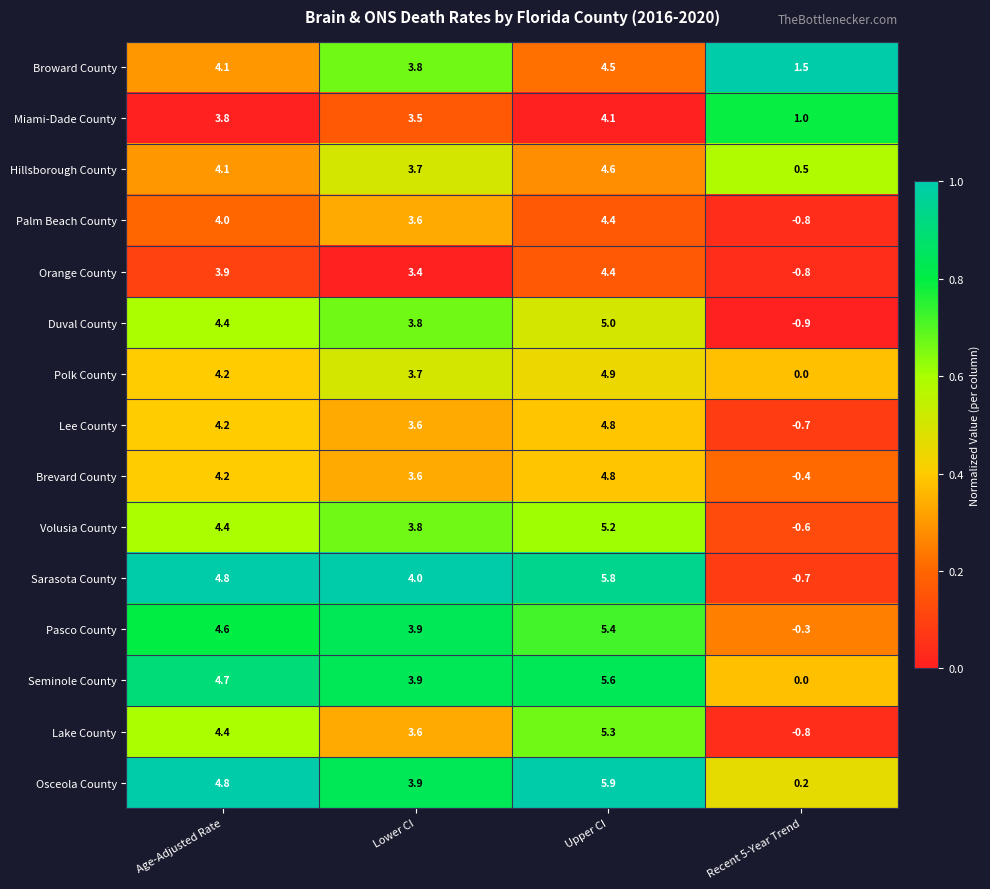

The Volusia County series shows 1.8 at Lower CI. True or false?

False